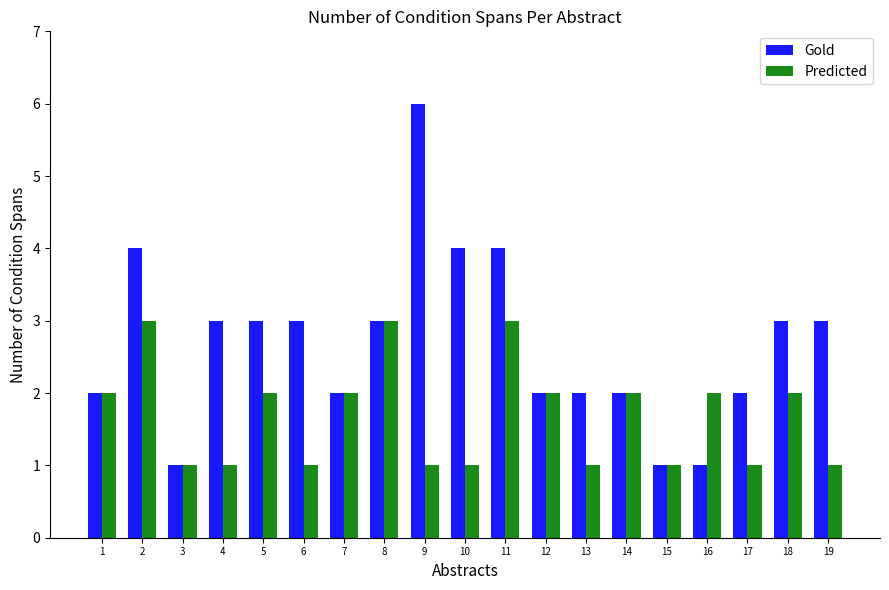

What is the greatest value displayed?

6